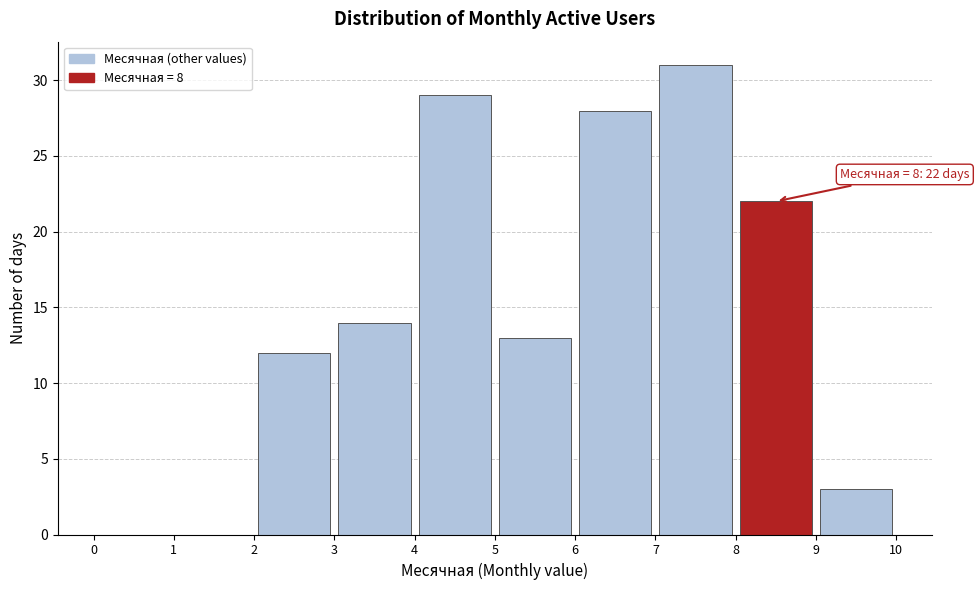

Over which range of the x-axis is the bar tallest?

7 to 8